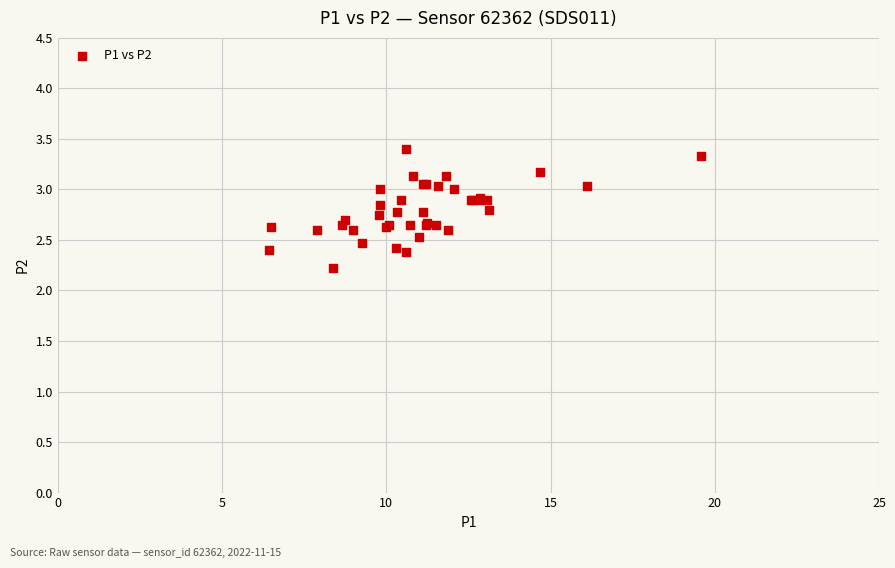

What Y value in the scatter plot is closest to 2?

2.2